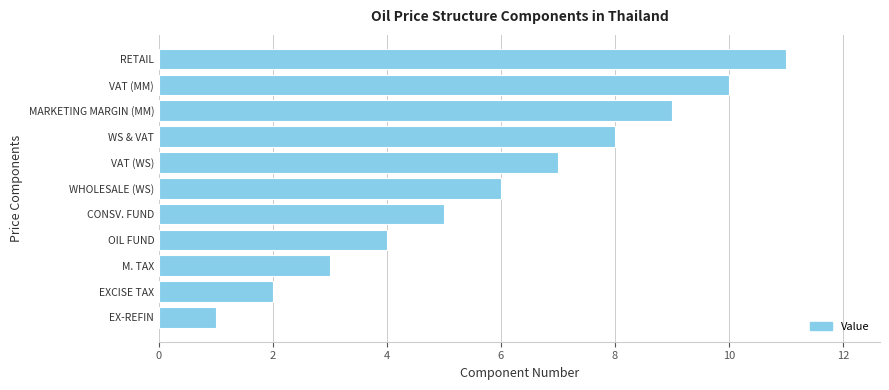

Which category has the lowest value across all series?

EX-REFIN